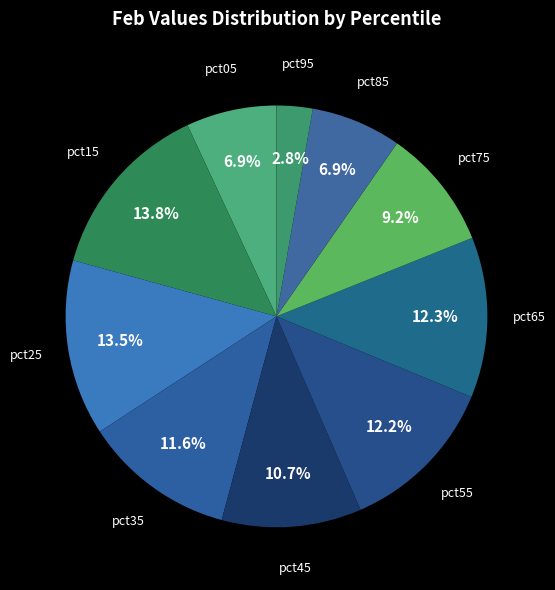

Which slice is the smallest?

pct95